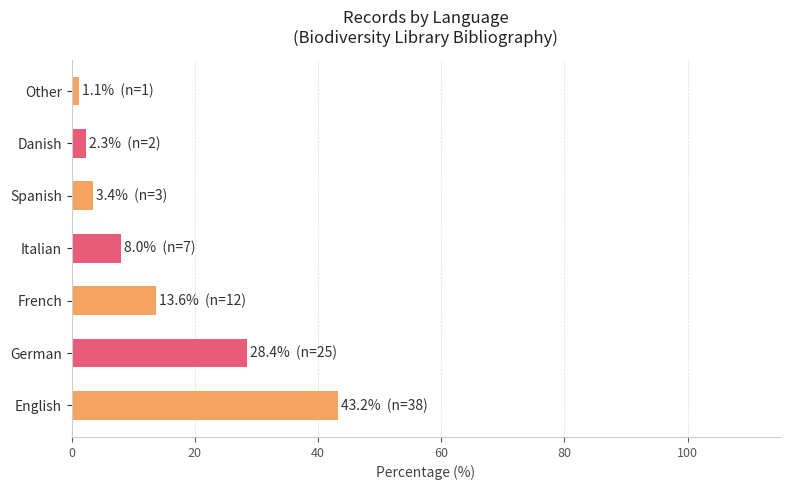

What is the label of the 2nd bar from the left?

German